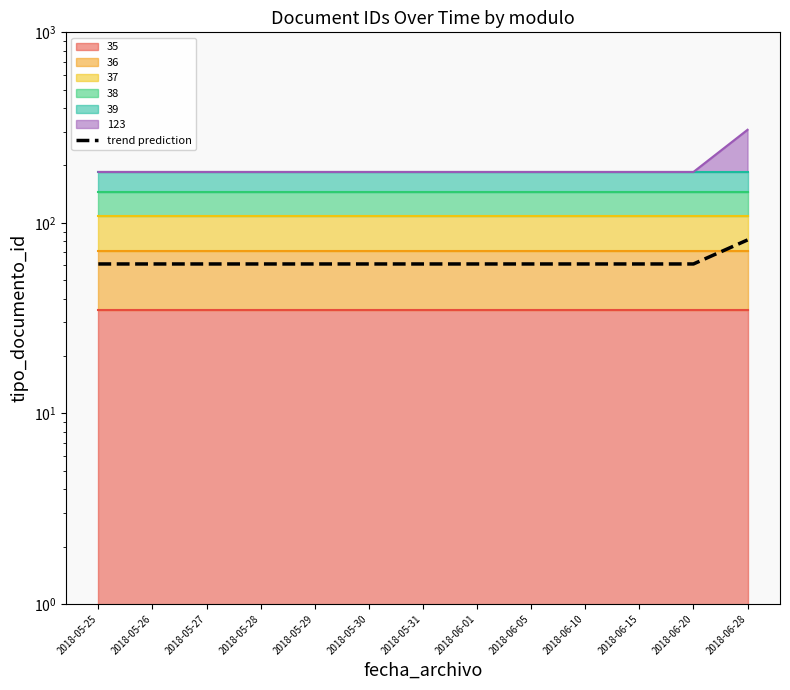

True or false: the data shows 96.8 at 2018-05-25.

False